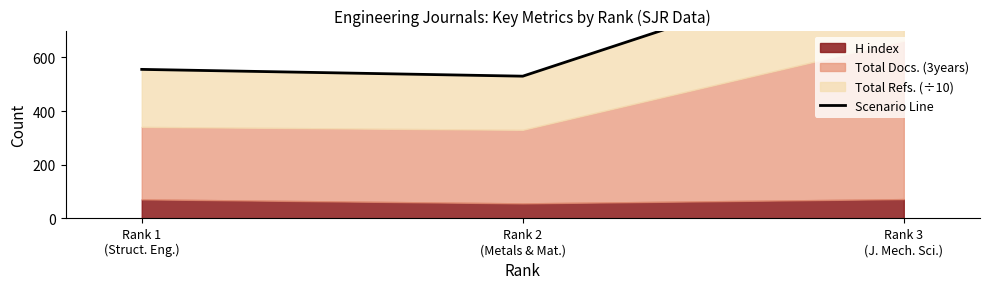

What is the label of the 2nd point from the left?

Rank 2
(Metals & Mat.)